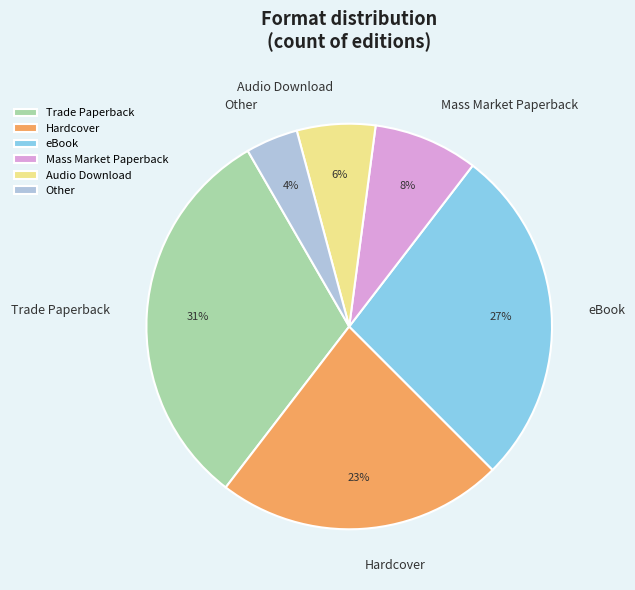

What percentage is the Mass Market Paperback slice, to the nearest percent?

8%